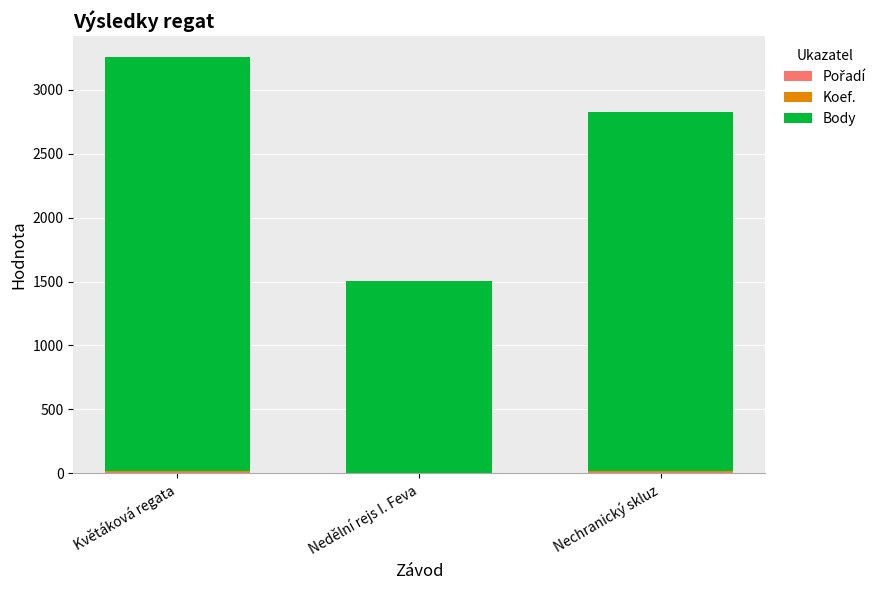

How many data points does each series have?

3